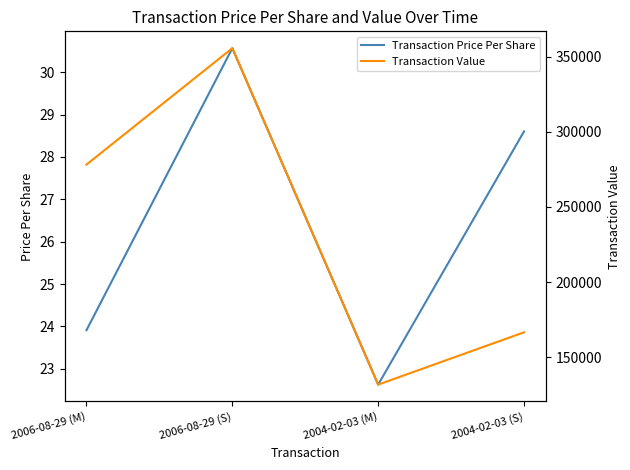

What is the label of the 2nd point from the left?

2006-08-29 (S)